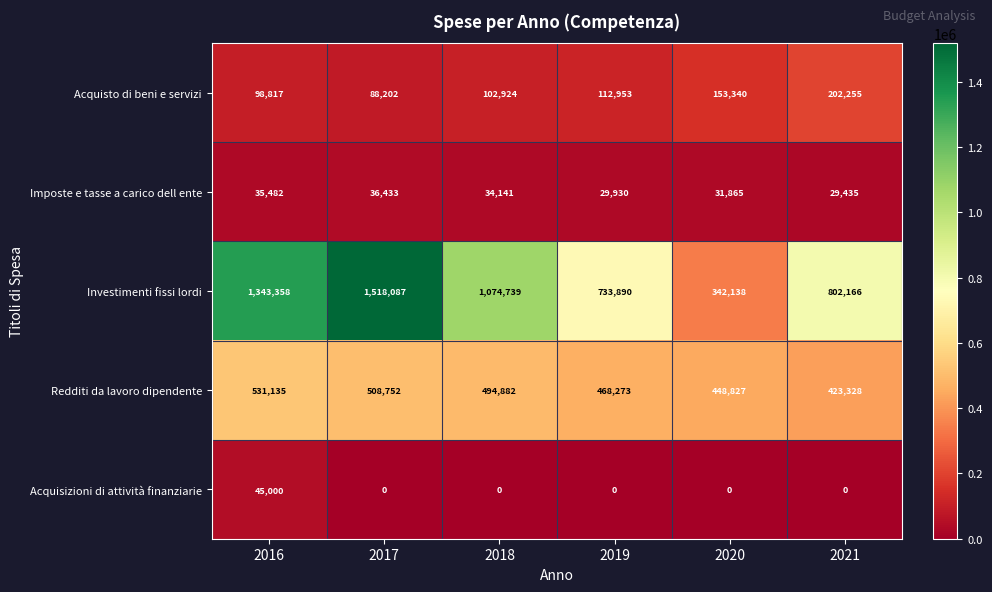

What is the total value across all series at 2016?

2053792